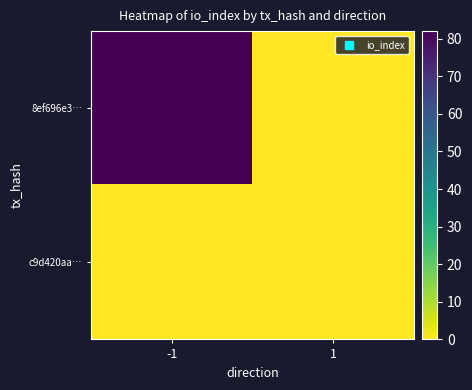

Reading left to right, list all the values displayed in this chart.

8ef696e3…: -1=82	1=0
c9d420aa…: -1=0	1=0